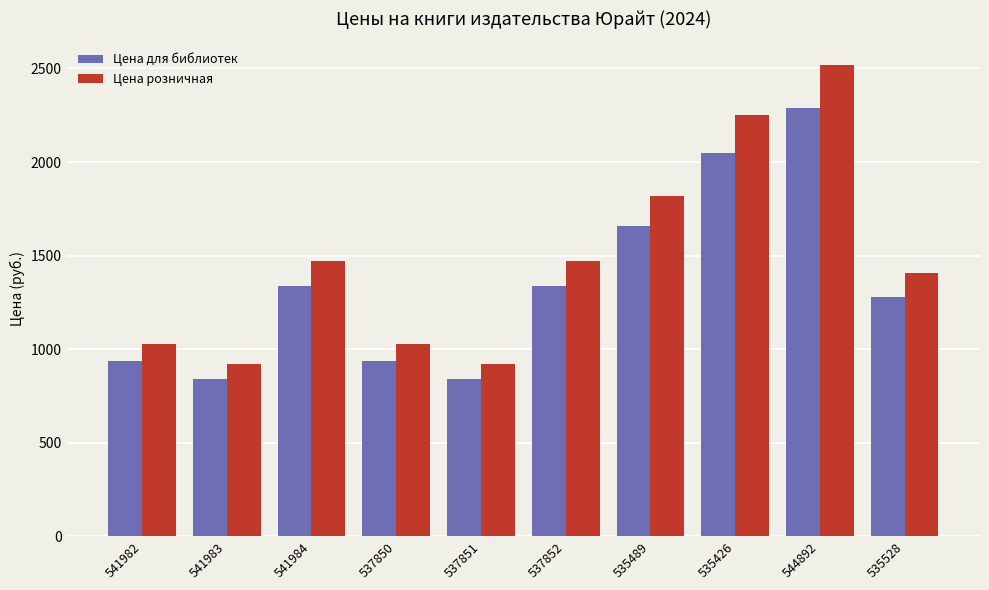

Is the value of Цена розничная at 537851 greater than the value of Цена для библиотек at 537851?

Yes